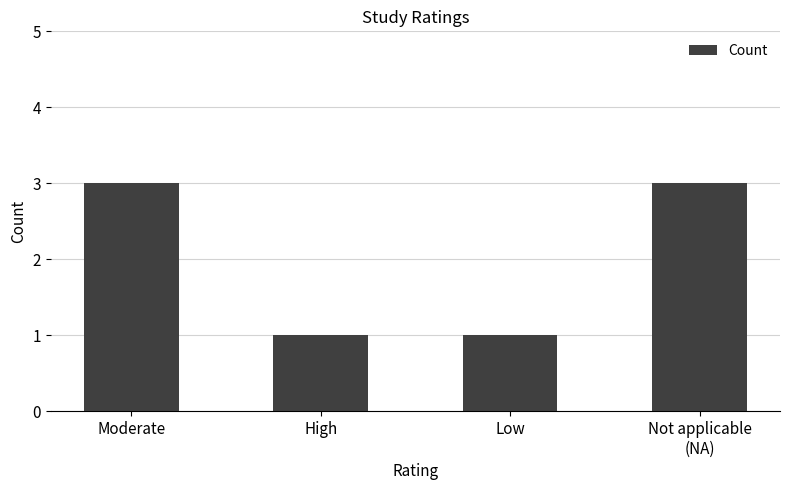

Approximately how many times larger is the value at High compared to Not applicable
(NA)?

0.3